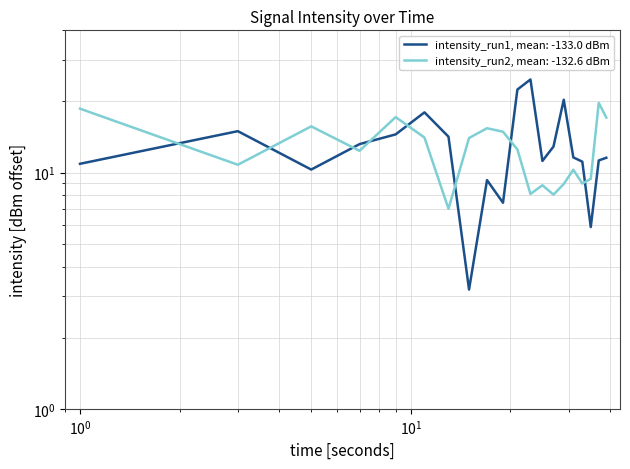

Is the value of intensity_series1 at 20 greater than the value of intensity_series2 at 8?

Yes